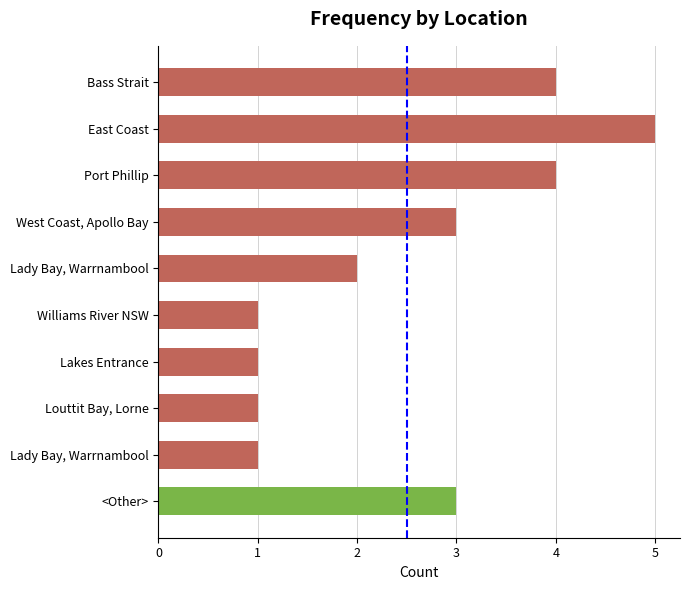

What is the greatest value displayed?

5